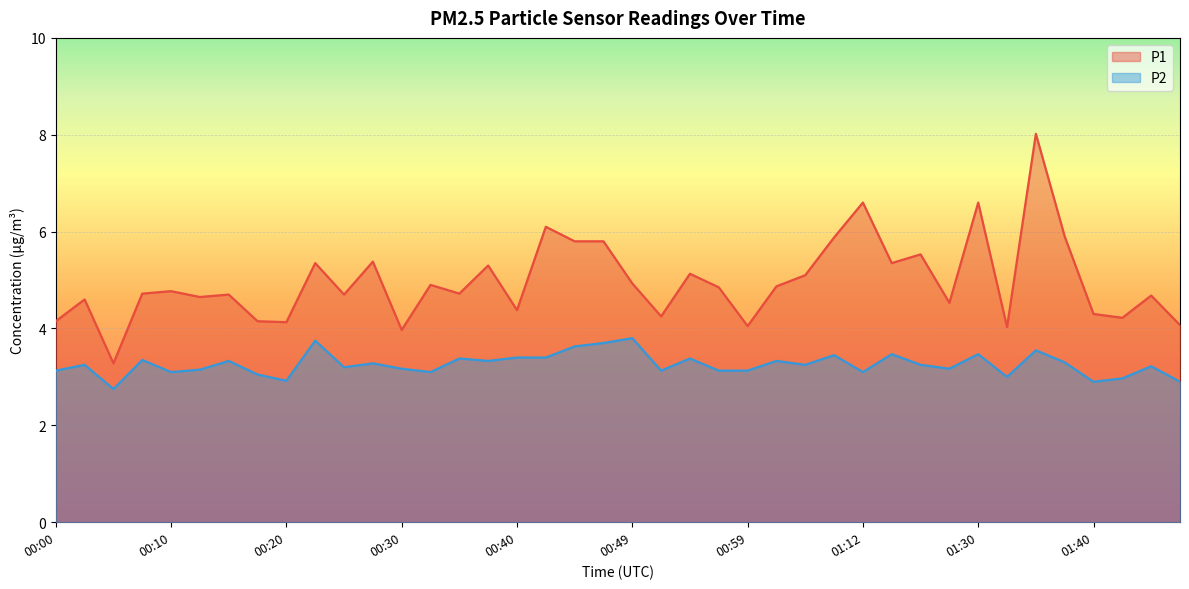

True or false: P1 has a value of 4.5 at 01:19.

True